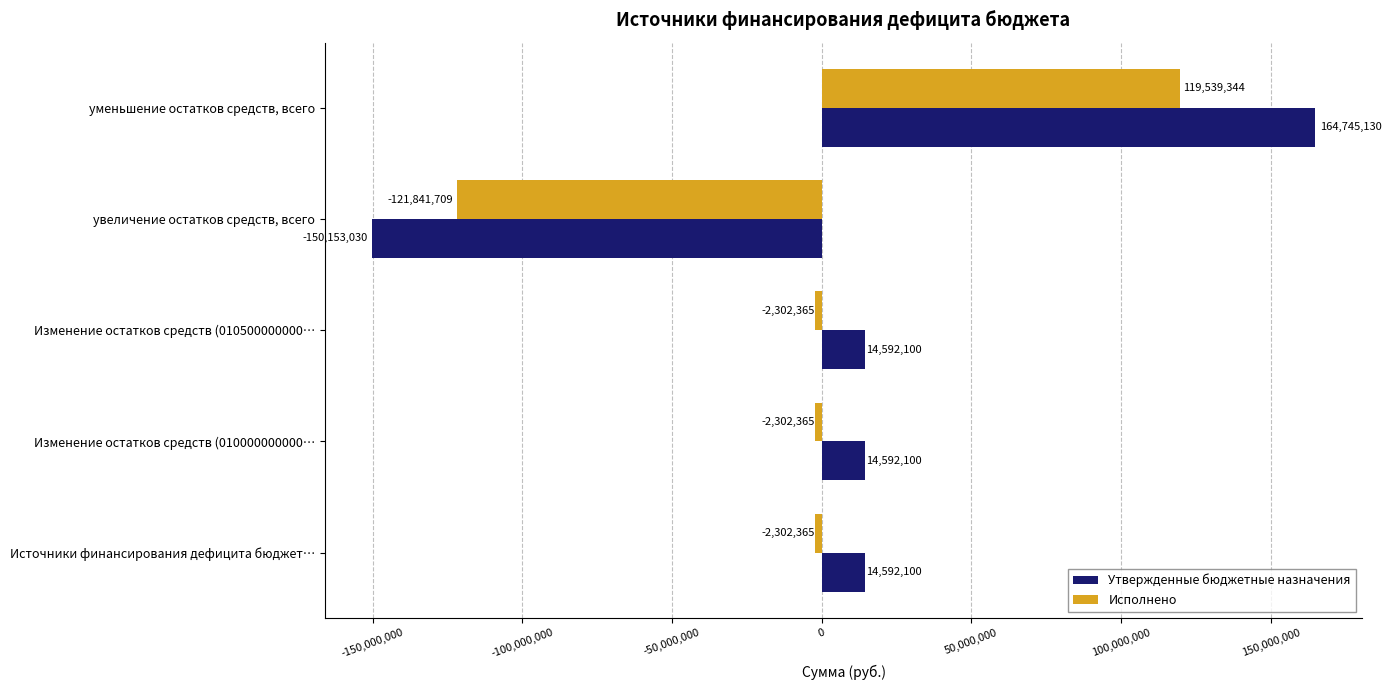

Which series has the largest total across all categories?

Утвержденные бюджетные назначения